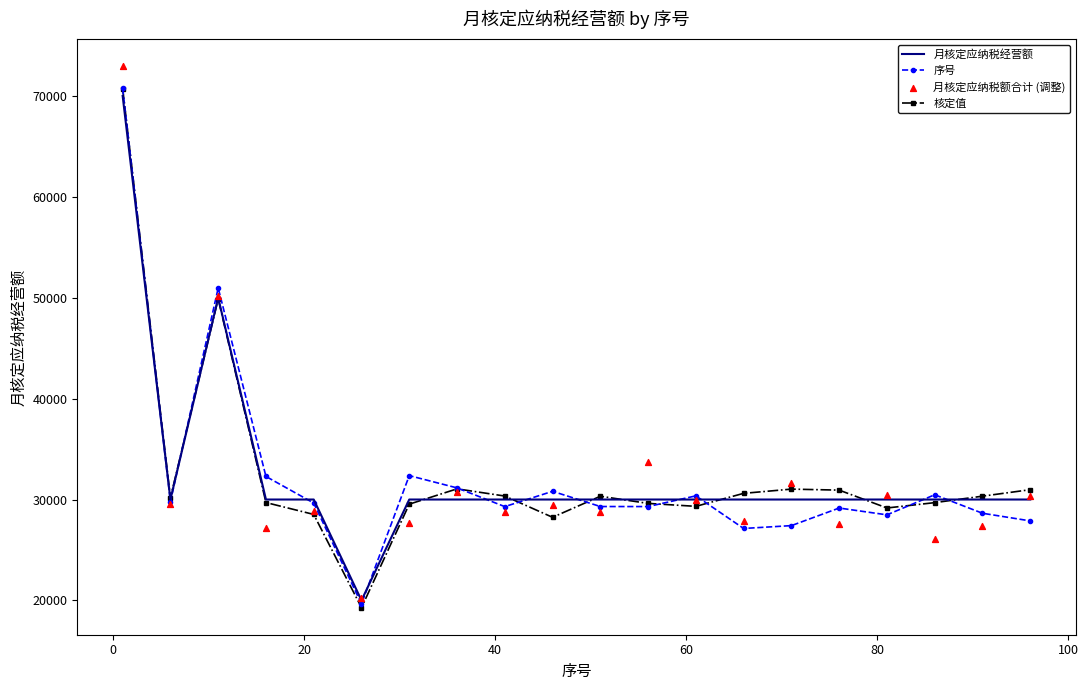

What is the highest value of the 序号 series?

70745.1